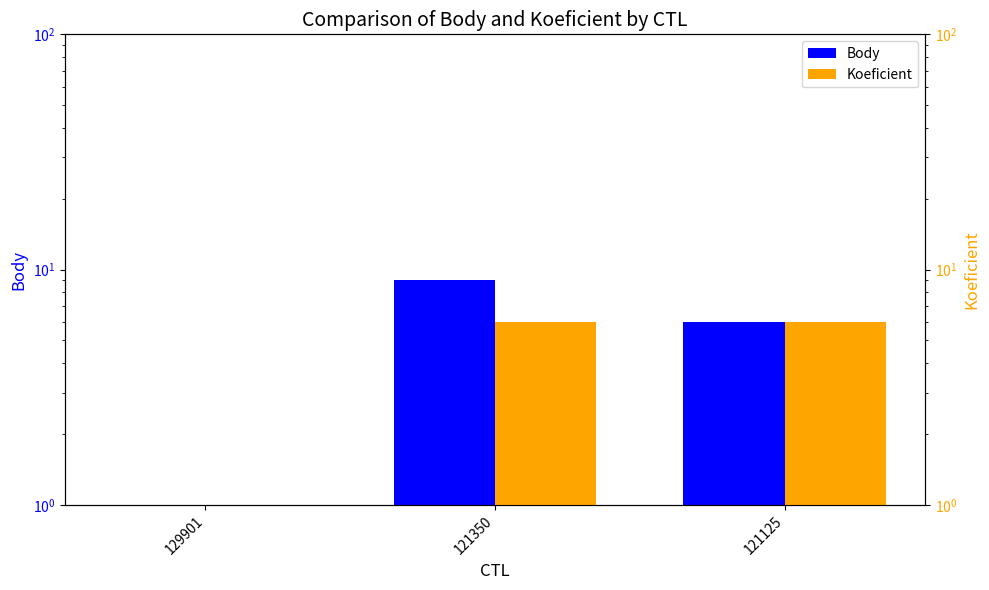

Which series has the largest range (max minus min)?

Body